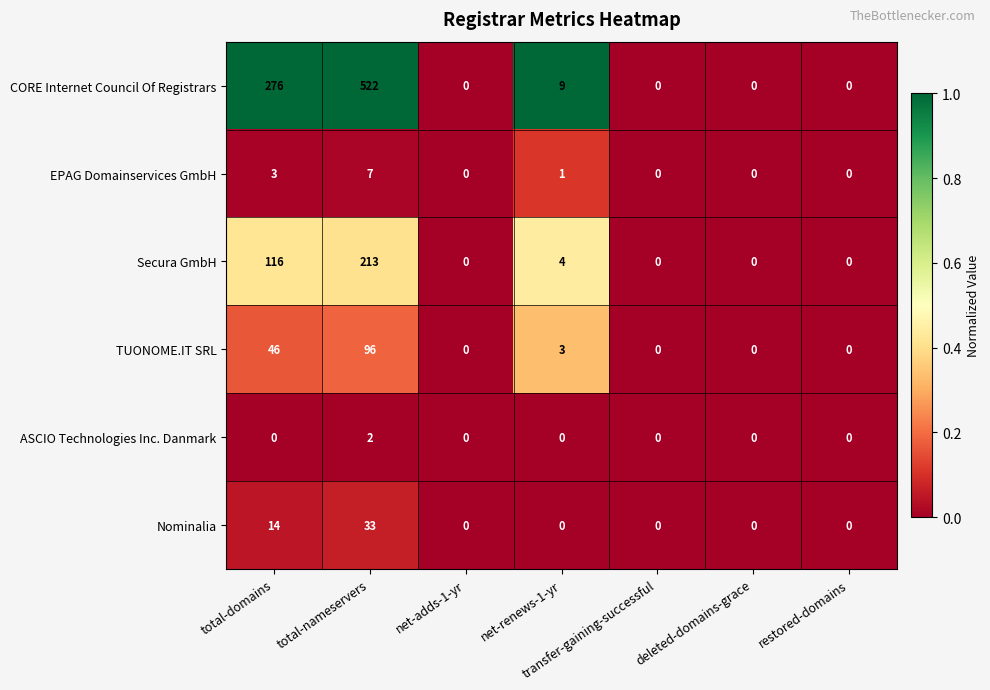

What is the difference between the highest and lowest values at total-nameservers?

520